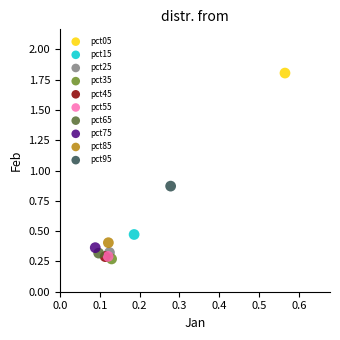

Which series reaches the minimum Y coordinate?

pct35